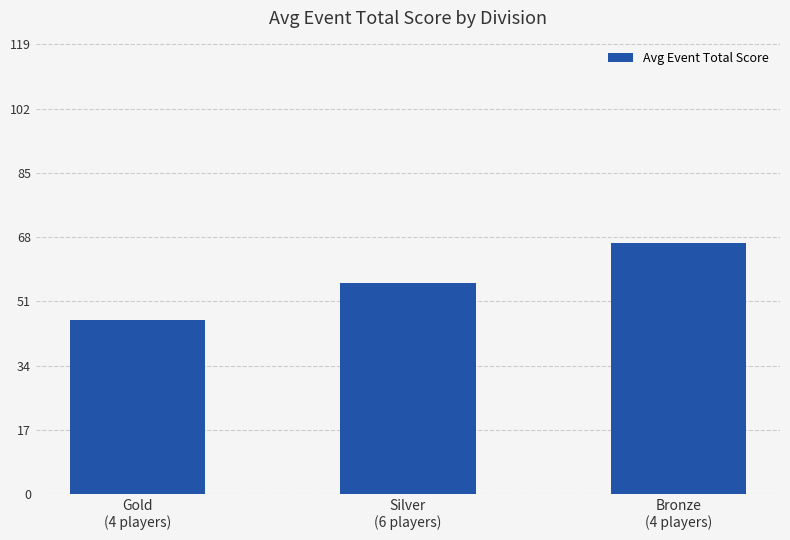

How many bars are there in total?

3